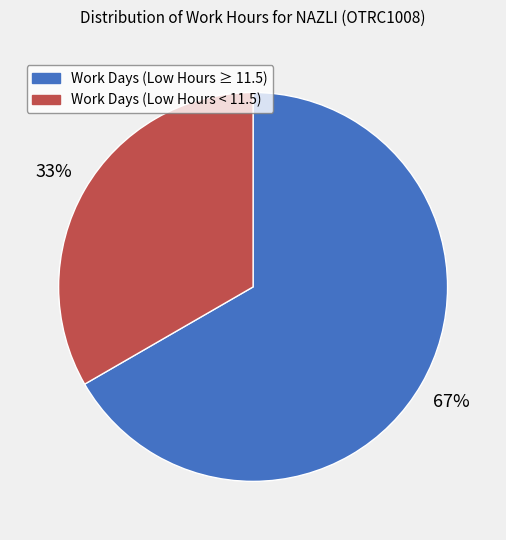

Is there a majority slice in this chart?

Yes